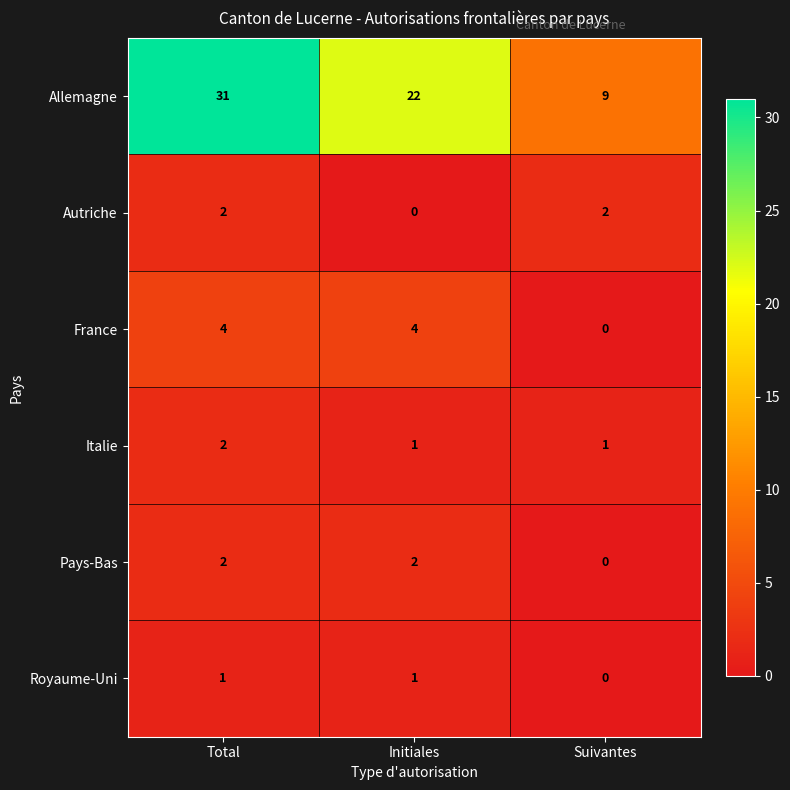

What is the total value across all series at Suivantes?

12